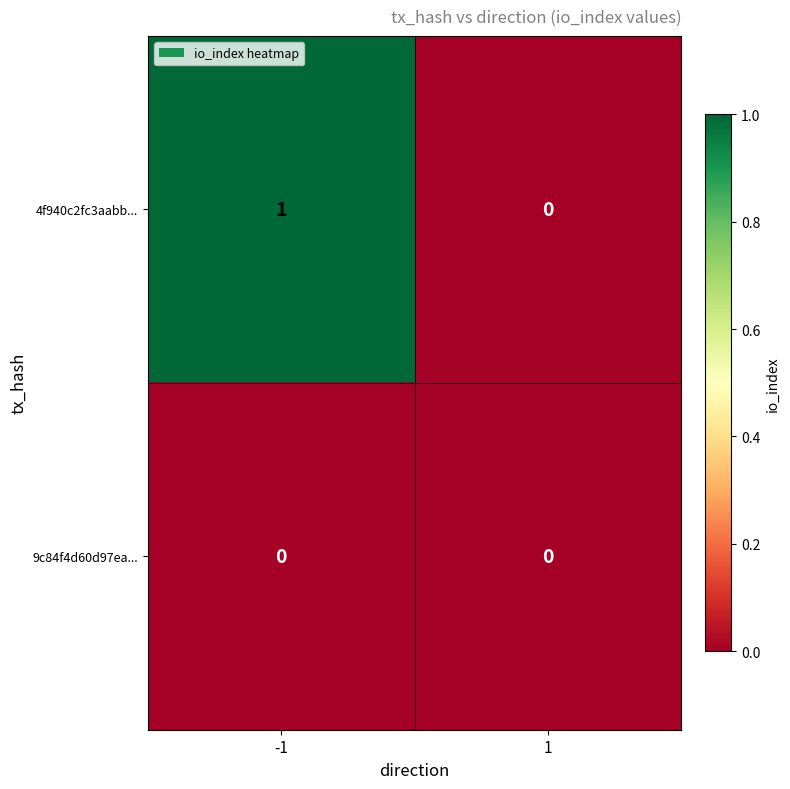

Count the number of data series in this chart.

2